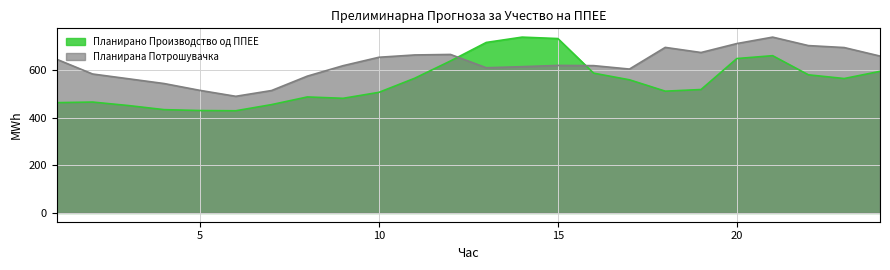

How many data points in Планирана Потрошувачка are above 619?

13